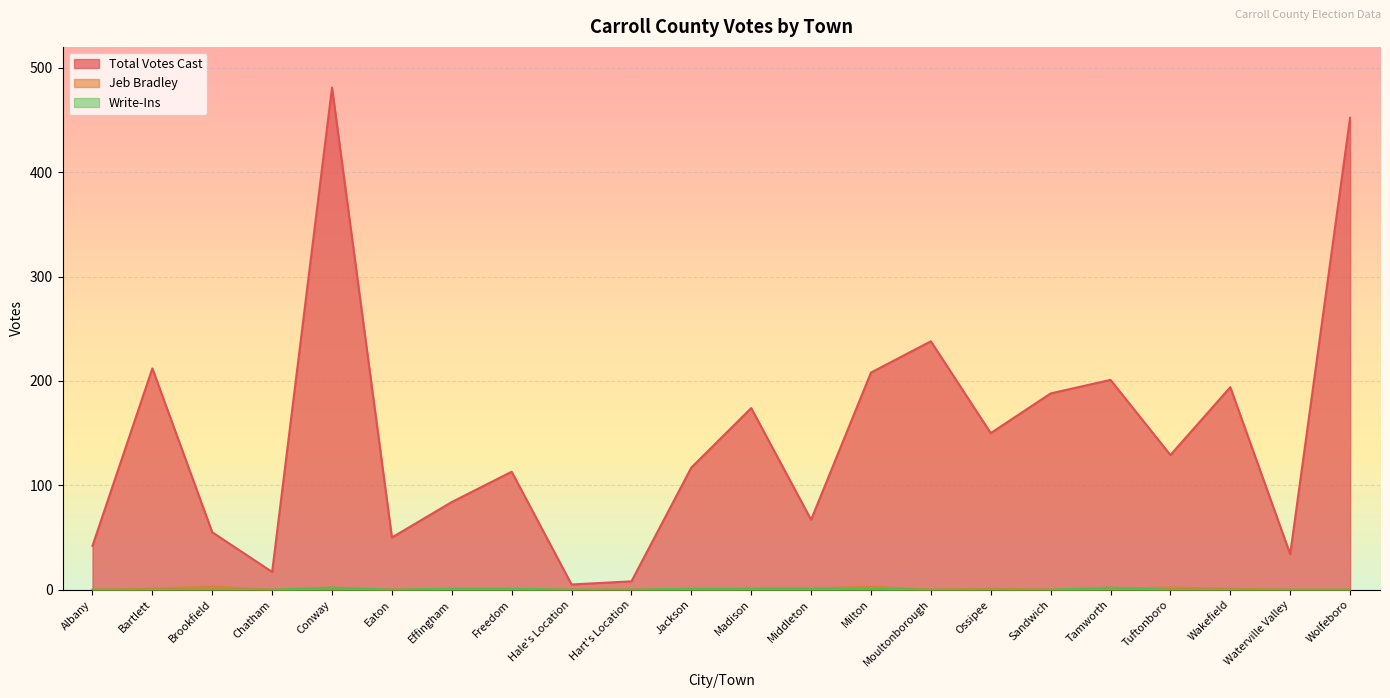

Reading left to right, transcribe all the data shown in this chart.

Total Votes Cast: 42	212	55	17	481	50	84	113	5	8	117	174	67	208	238	150	188	201	129	194	34	452
Jeb Bradley: 0	1	3	0	2	0	0	0	0	0	0	1	1	3	0	1	0	1	2	1	0	0
Write-Ins: 0	0	0	0	2	0	1	1	0	0	1	1	1	1	0	0	0	2	0	0	0	0